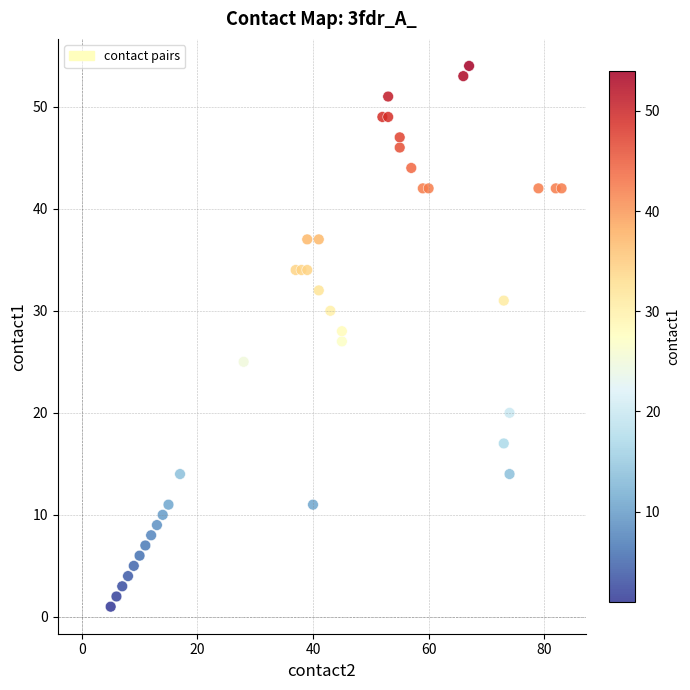

What is the range of Y values (max minus min)?

53